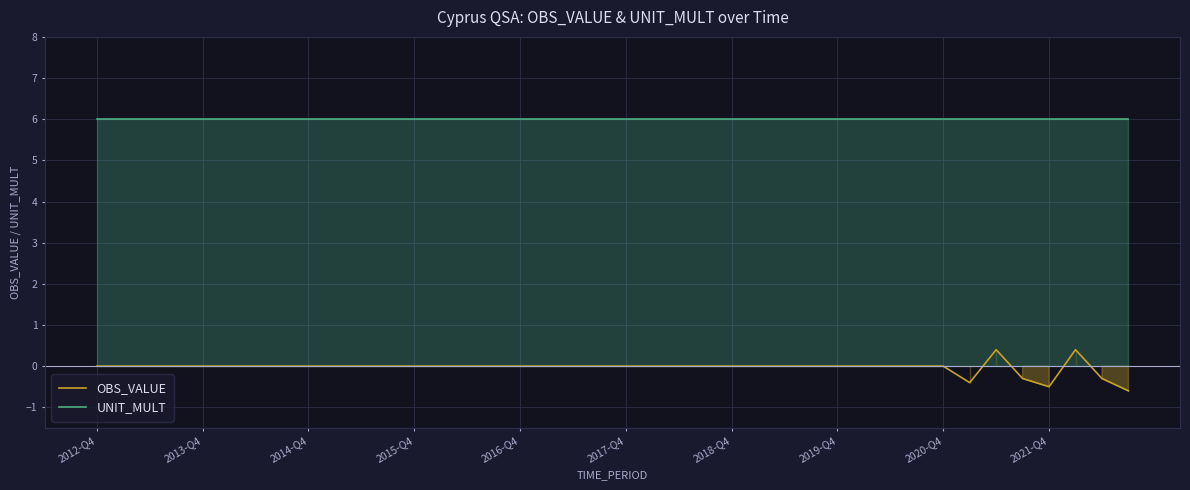

The value of UNIT_MULT at 13 is 6.0. True or false?

True